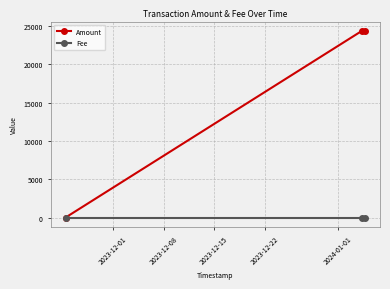

What is the maximum value shown in the chart?

24360.0